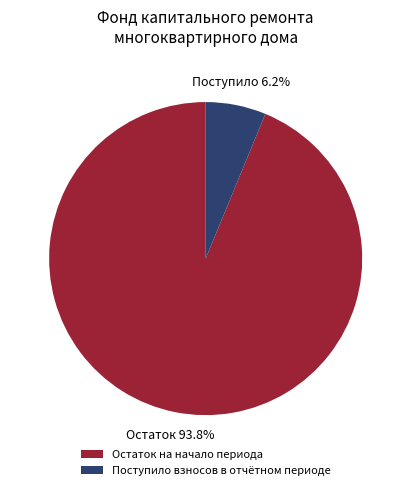

Count the number of slices in the pie.

2